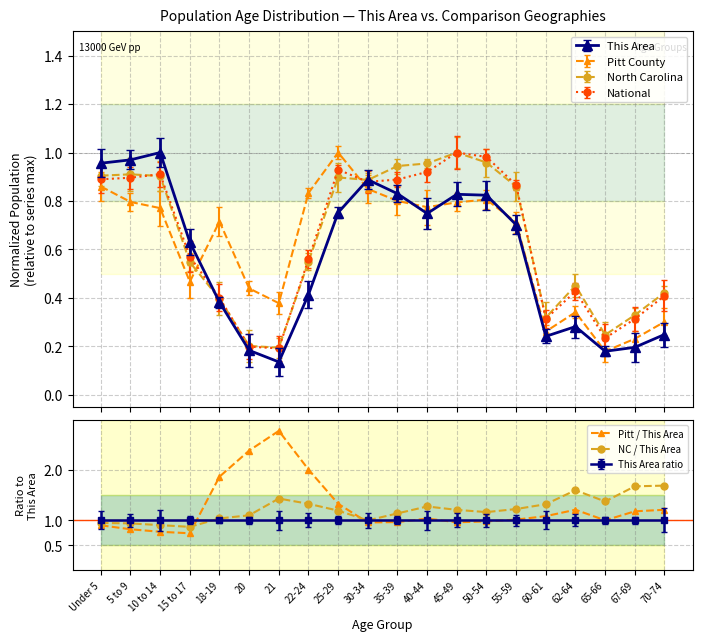

Where does the NC / This Area series first go above 1?

18-19